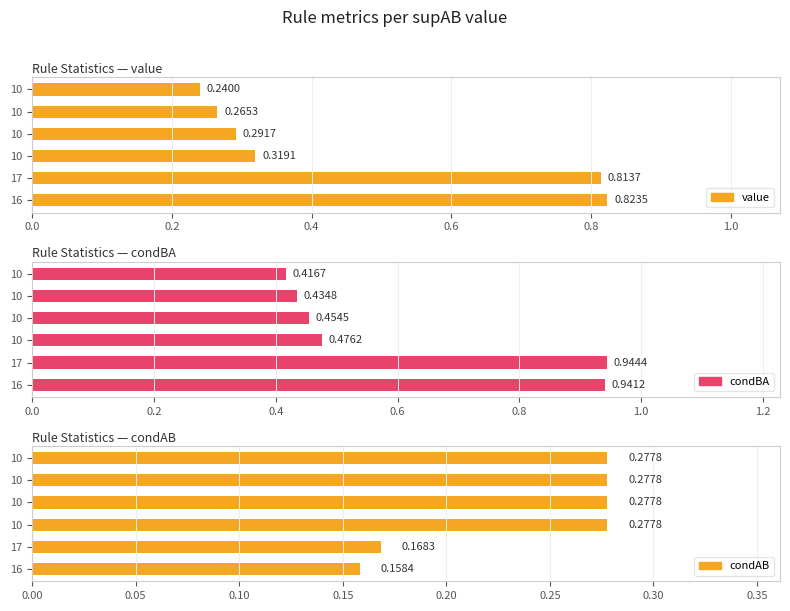

How many series are shown in this chart?

3